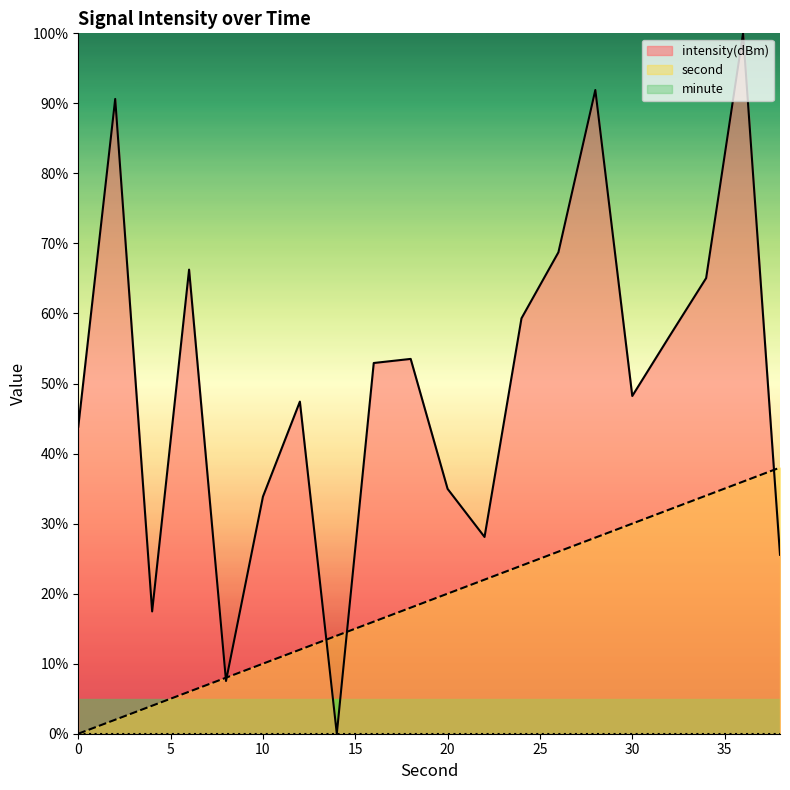

Reading left to right, transcribe all the data shown in this chart.

second: 0.0	2.0	4.0	6.0	8.0	10.0	12.0	14.0	16.0	18.0	20.0	22.0	24.0	26.0	28.0	30.0	32.0	34.0	36.0	38.0
intensity(dBm): 43.8	90.6	17.5	66.3	7.5	33.9	47.4	0.0	52.9	53.5	35.0	28.1	59.3	68.7	91.9	48.2	56.7	65.1	100.0	25.5